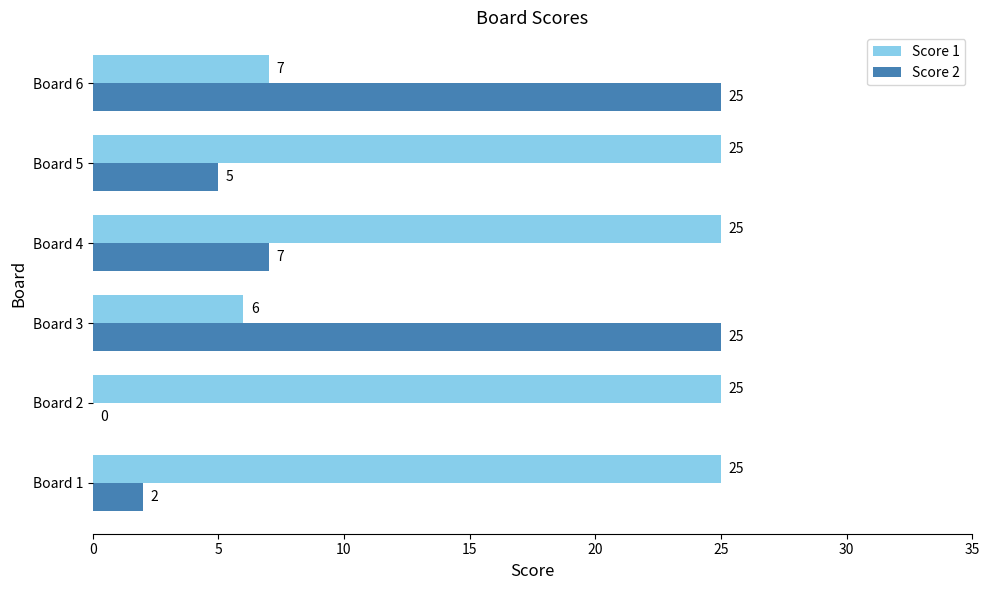

What is the maximum value shown in the chart?

25